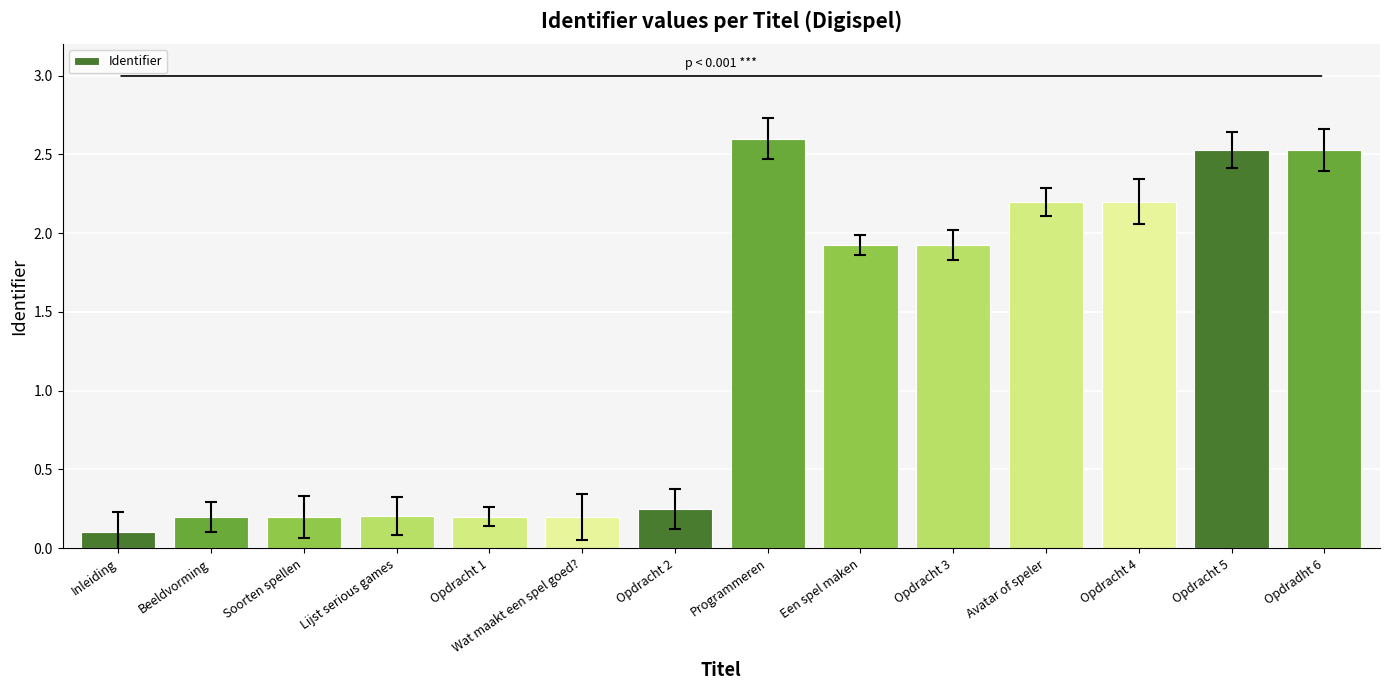

What is the label of the 6th bar from the left?

Wat maakt een spel goed?